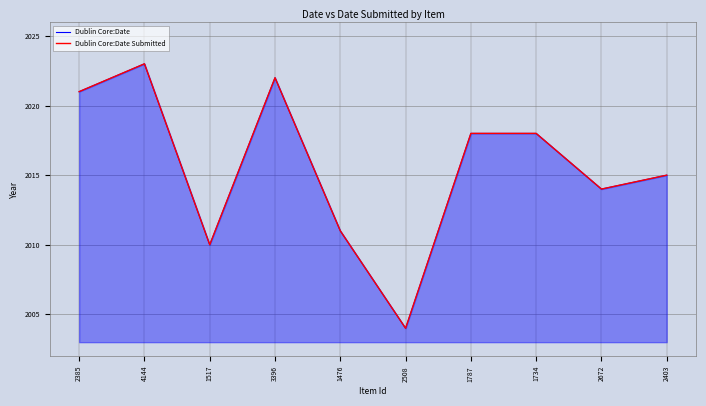

What is the total value across all series at 2508?

4008